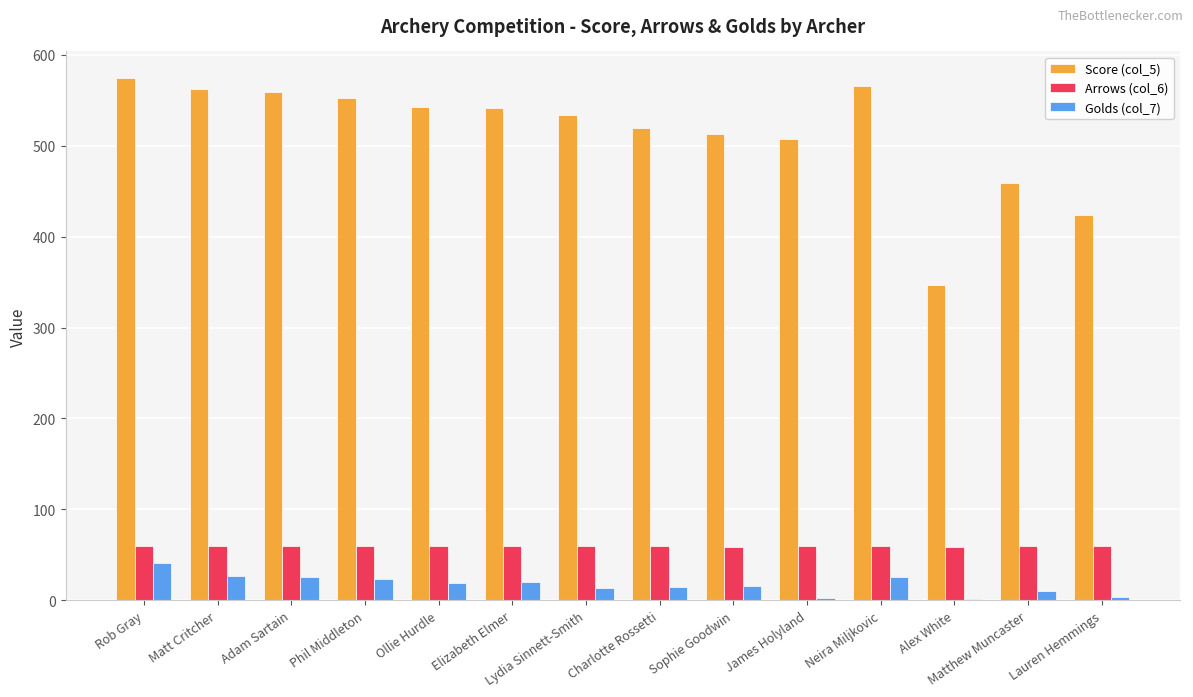

Count the number of data series in this chart.

3